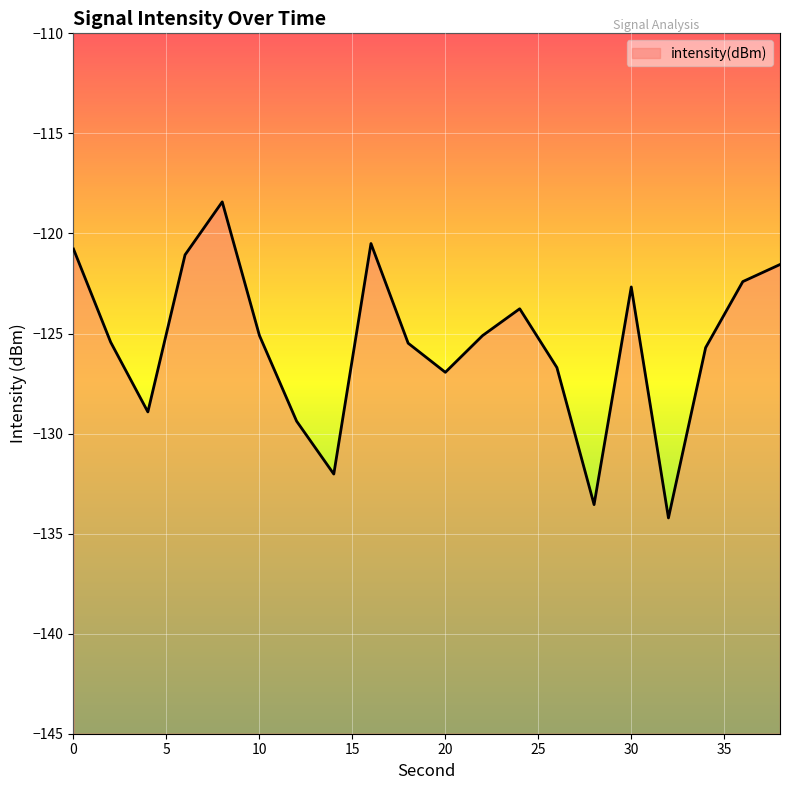

Rank the categories by value from highest to lowest.

8, 16, 0, 6, 38, 36, 30, 24, 10, 22, 2, 18, 34, 26, 20, 4, 12, 14, 28, 32